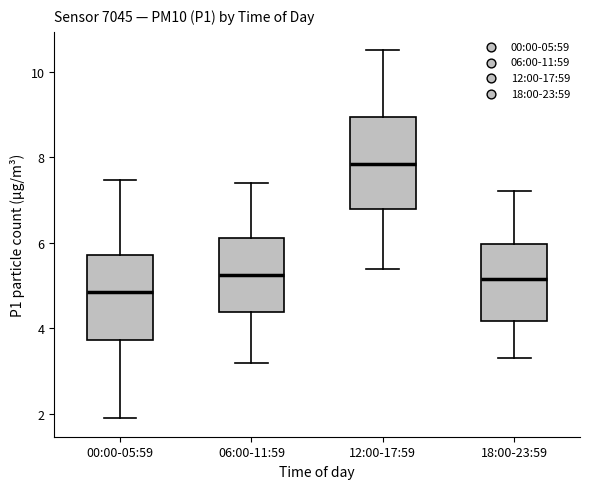

Reading left to right, transcribe this box plot: for each box, give where its median line is, the range the box spans, and where its two whiskers end, as read against the y-axis. The values are not printed on the chart, so give them approximately, as read against the axis.

00:00-05:59: median 4.8, box 3.8 to 5.8, whiskers 2.0 to 7.4
06:00-11:59: median 5.2, box 4.4 to 6.2, whiskers 3.2 to 7.4
12:00-17:59: median 7.8, box 6.8 to 9.0, whiskers 5.4 to 10.6
18:00-23:59: median 5.2, box 4.2 to 6.0, whiskers 3.4 to 7.2